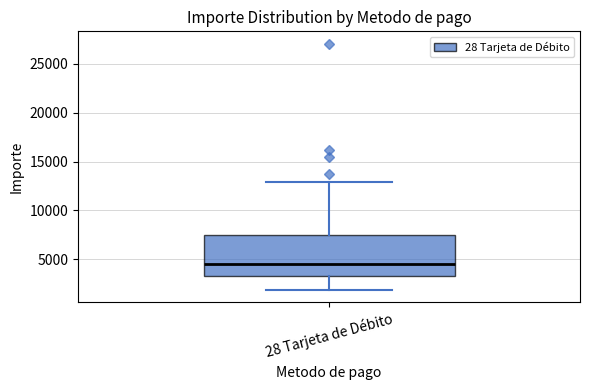

Transcribe this box plot: give where the median line is, the range the box spans, and where the two whiskers end, as read against the y-axis. The values are not printed on the chart, so give them approximately, as read against the axis.

median 4500, box 3500 to 7500, whiskers 2000 to 13000